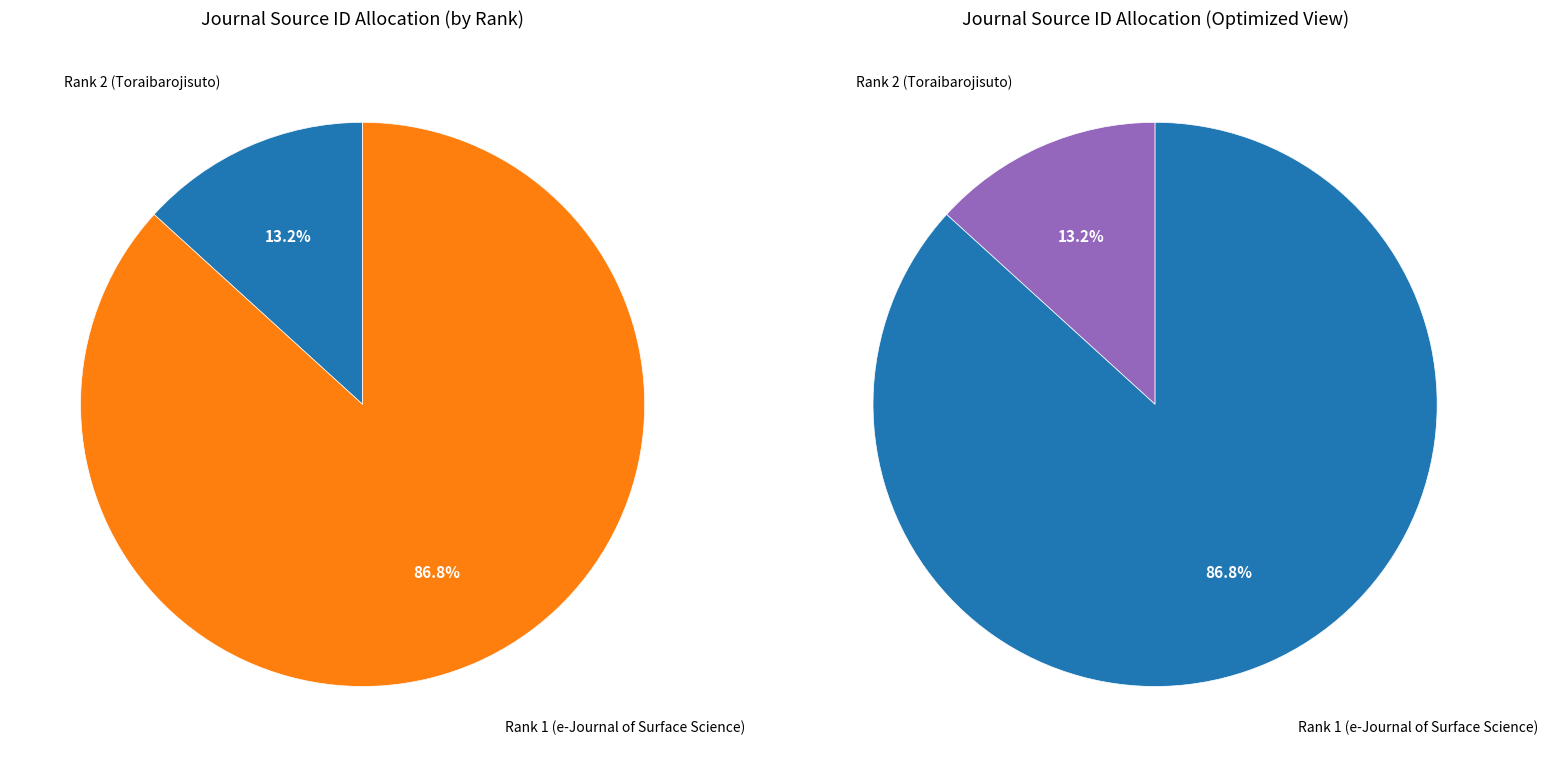

How many segments does this pie chart have?

2